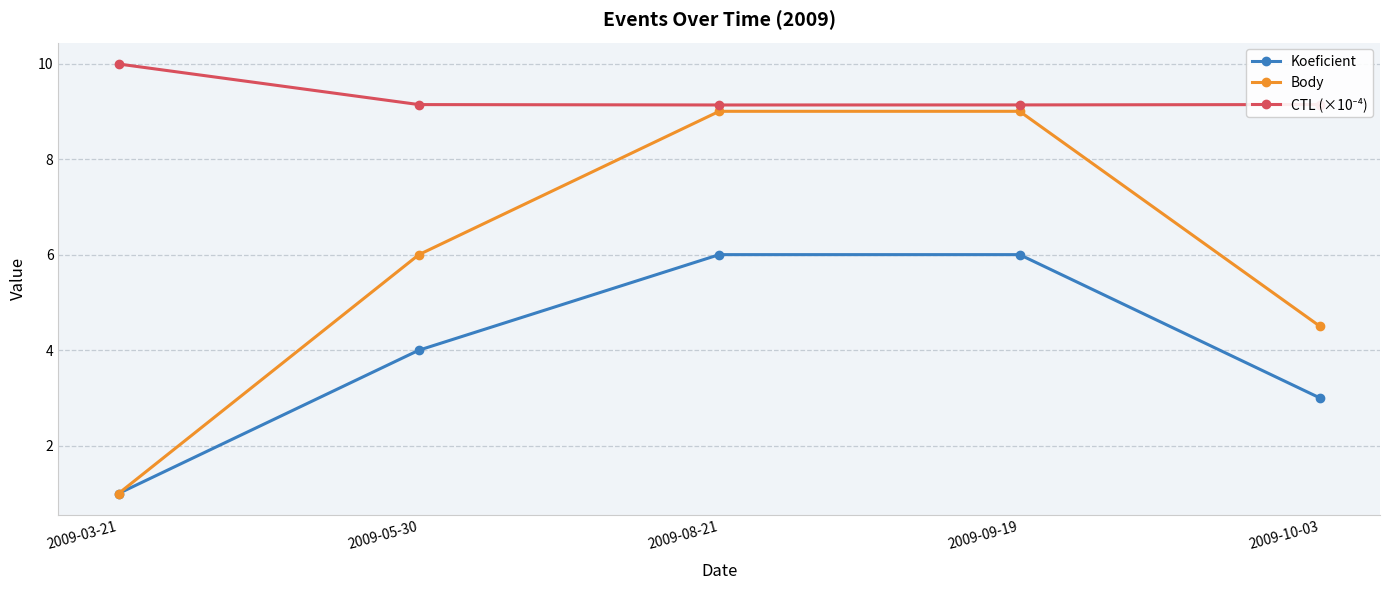

What is the spread (max minus min) of values at 2009-03-21?

9.0